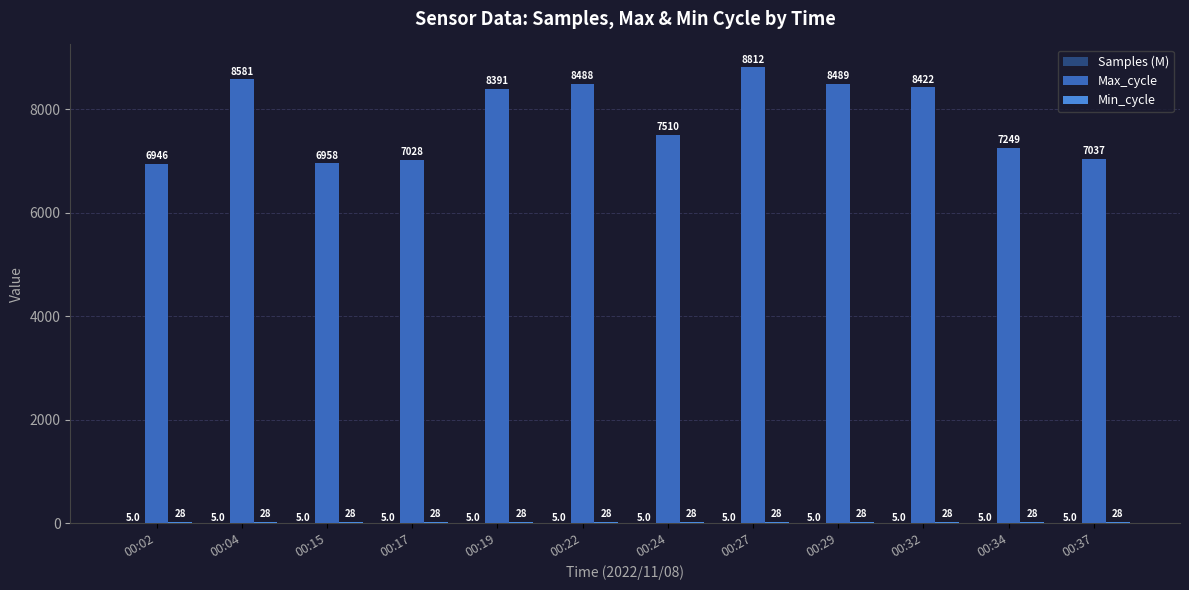

Which label corresponds to the largest value in the chart?

00:27